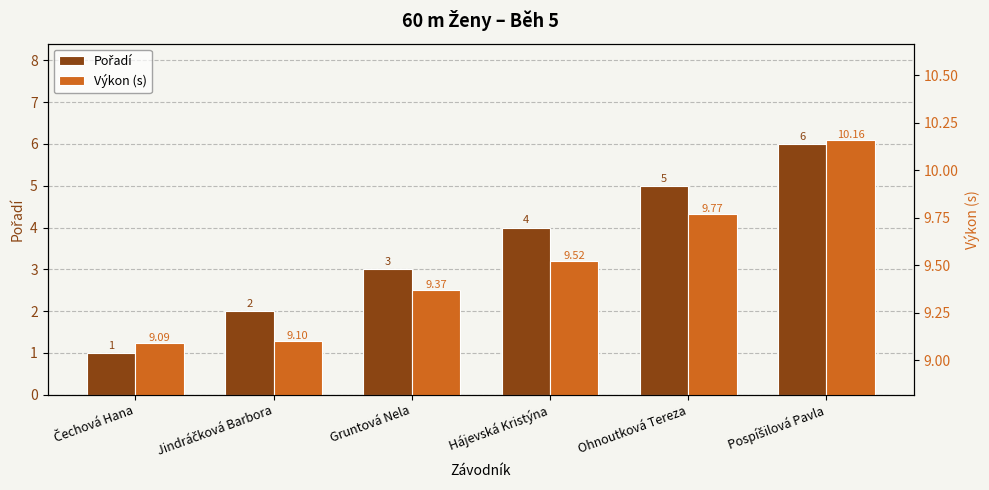

How many distinct data groups are displayed?

2